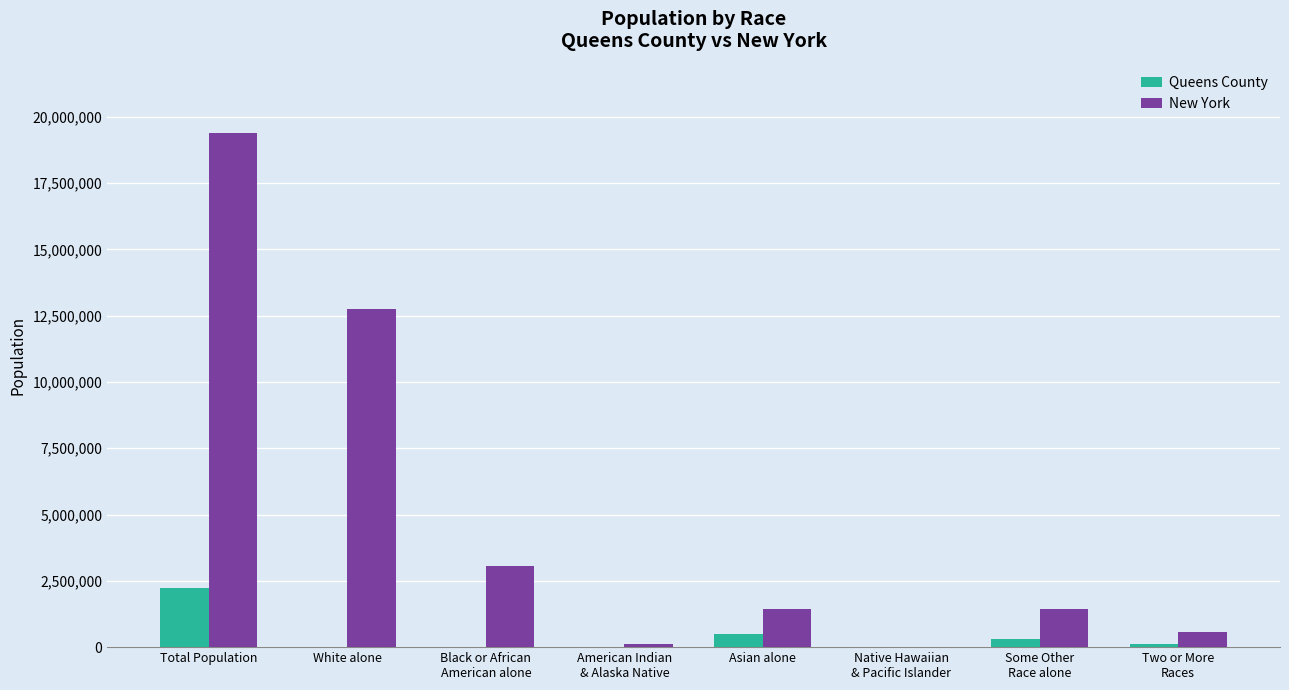

What is the average value of the Queens County series?

393727